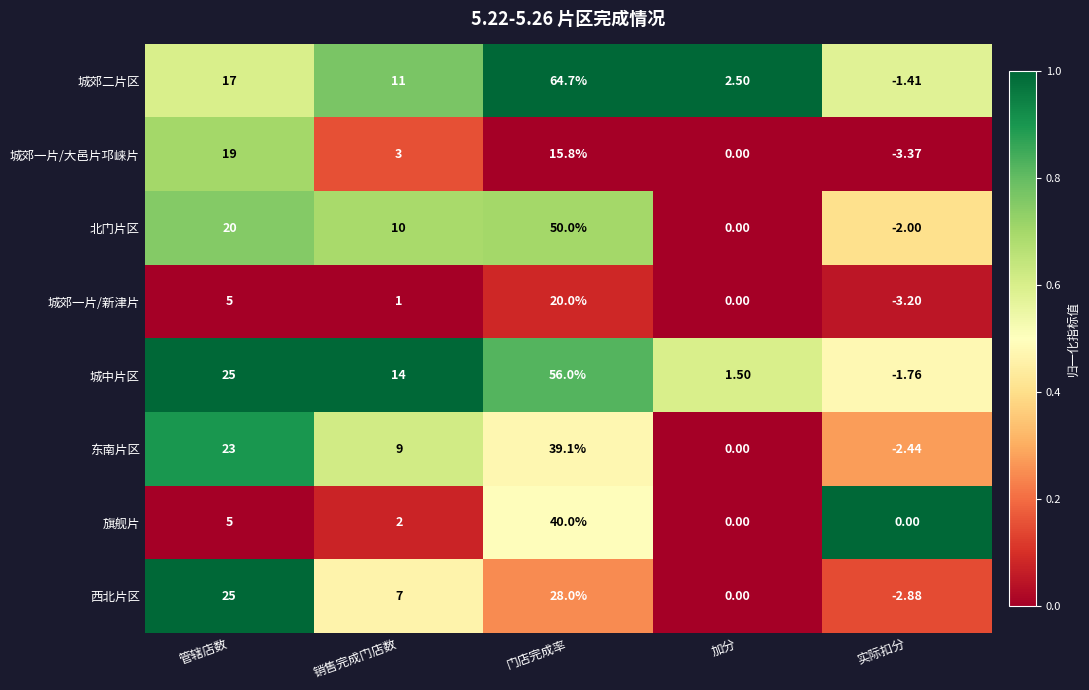

At which category does the chart reach its peak across all series?

门店完成率